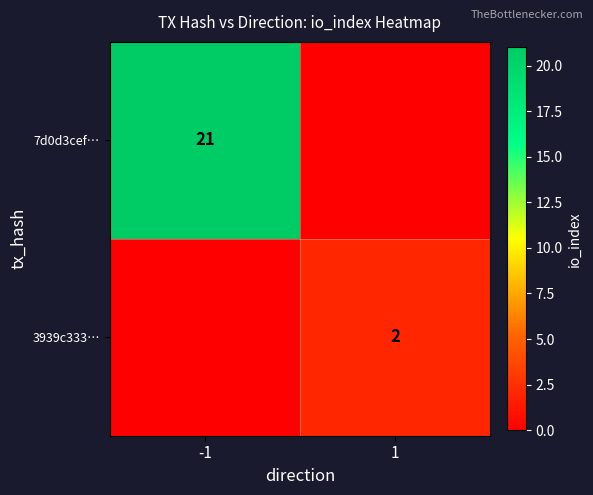

Count the number of data series in this chart.

2